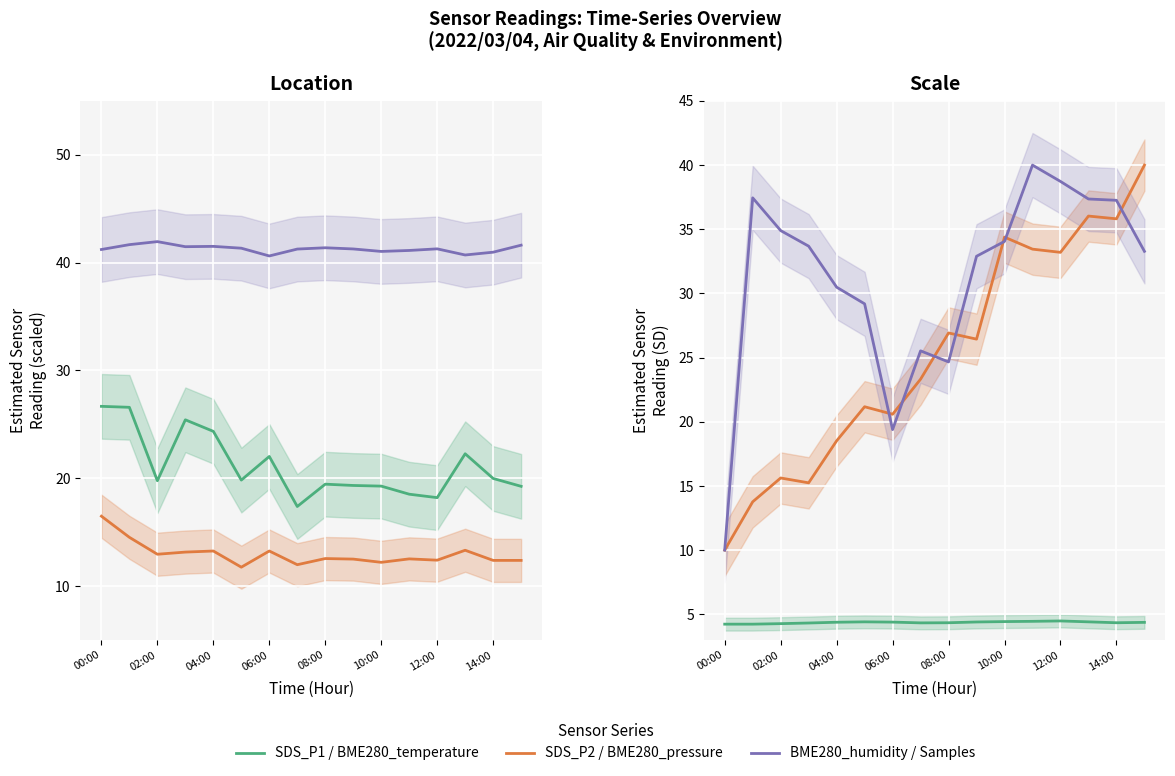

How many interior local valleys does the SDS_P2 series have?

5